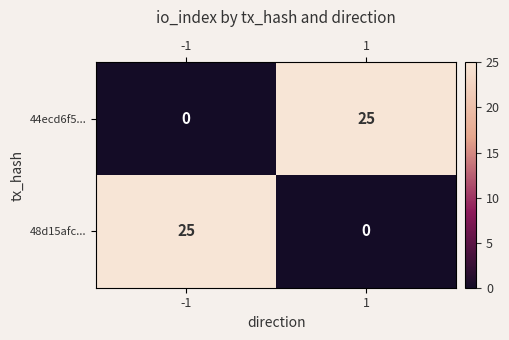

What is the spread (max minus min) of values at 1?

25